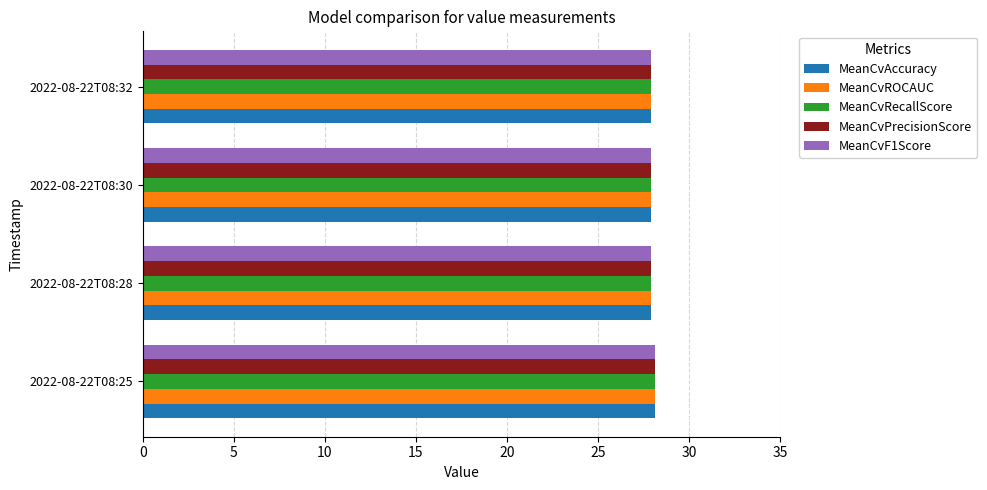

What is the sum of the MeanCvPrecisionScore values at 2022-08-22T08:30 and 2022-08-22T08:25?

56.0